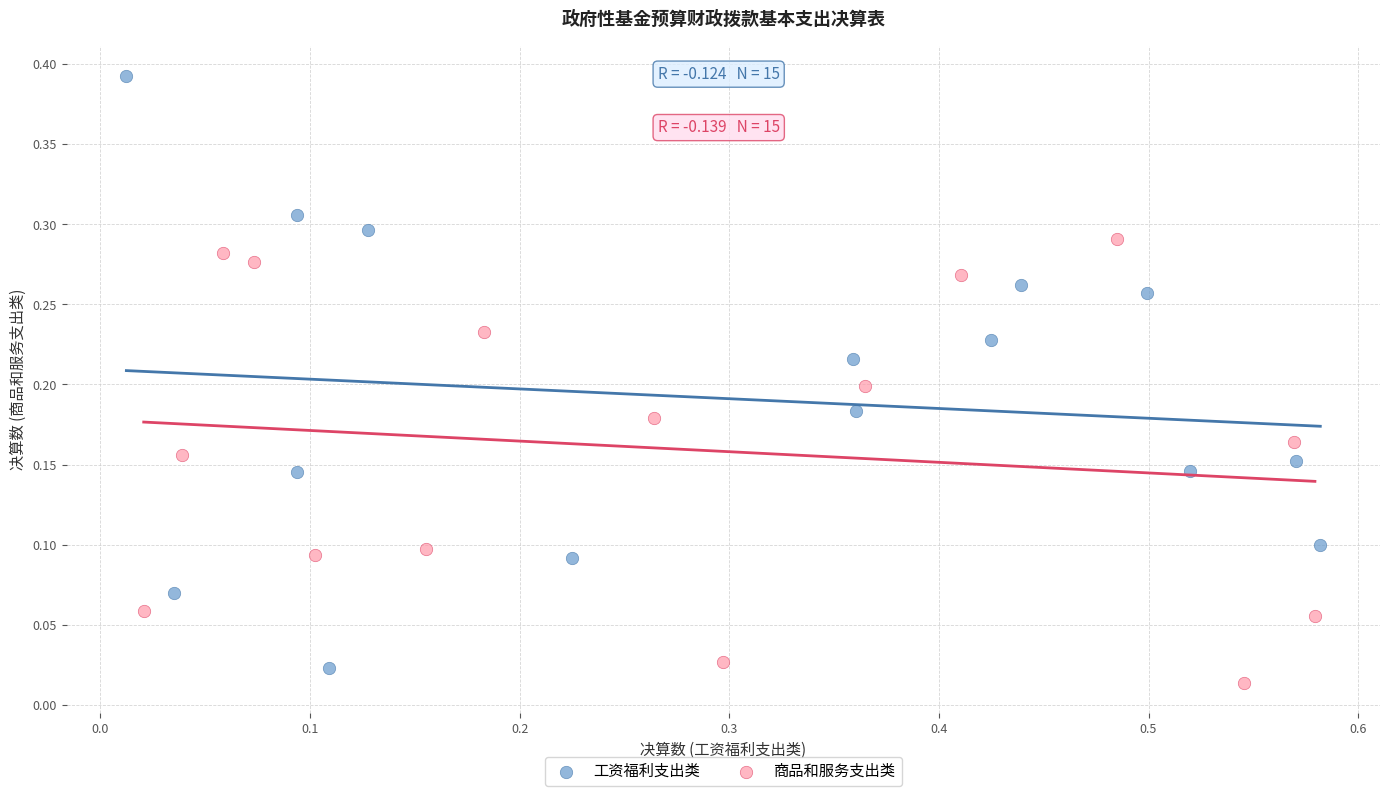

Which series has the widest spread of Y values?

工资福利支出类